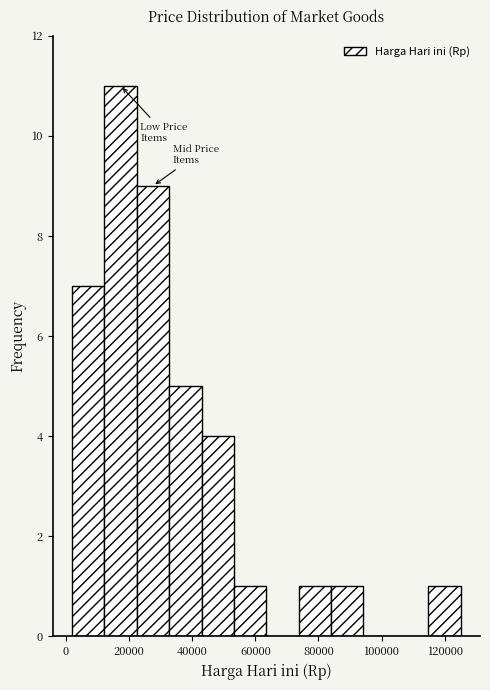

Which range on the x-axis has the tallest bar?

12000 to 22000